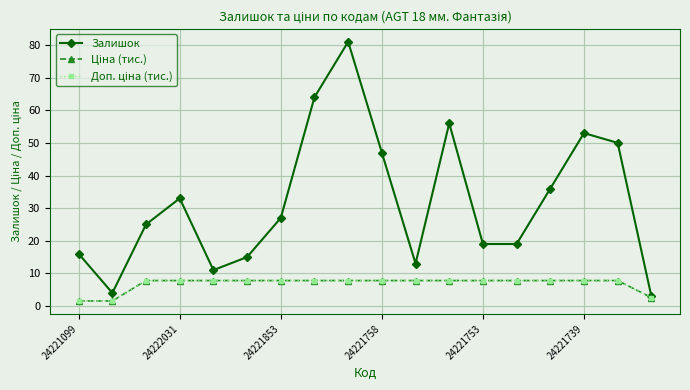

At how many categories does at least one series exceed 41?

6